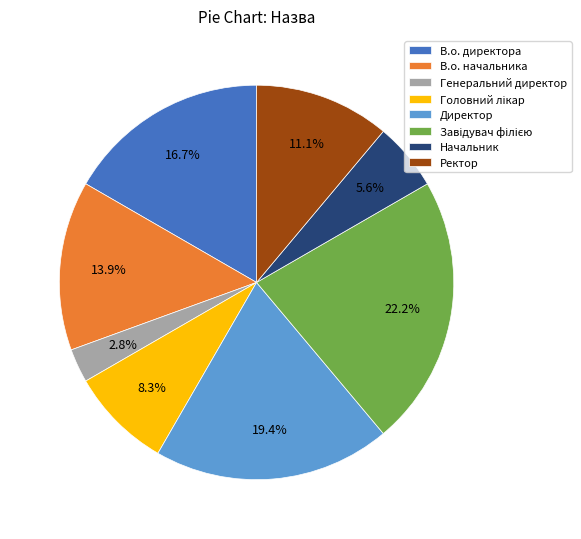

Between Генеральний директор and Директор, which is larger?

Директор